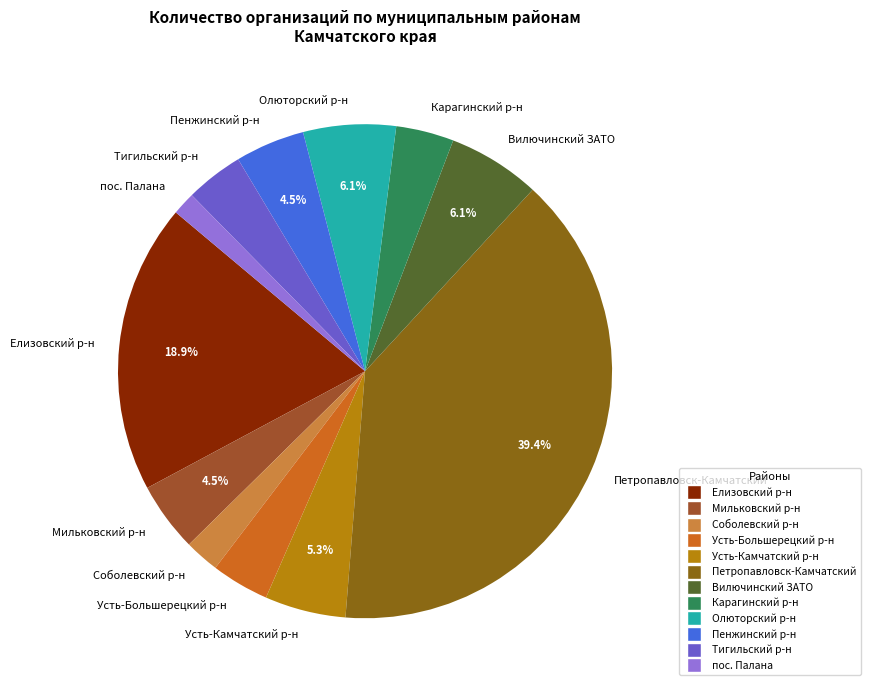

Between Олюторский р-н and Усть-Большерецкий р-н, which is larger?

Олюторский р-н